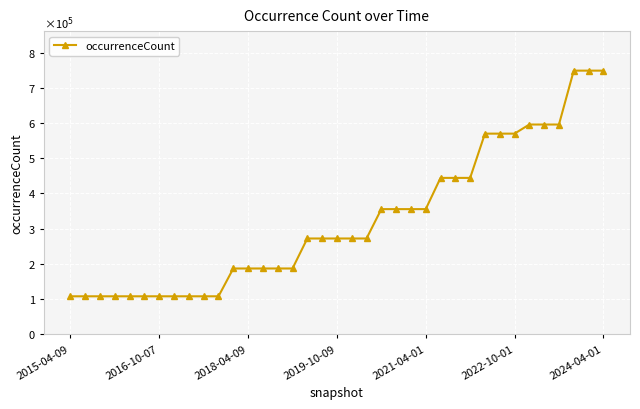

Is this an area chart (filled region under the line)?

No